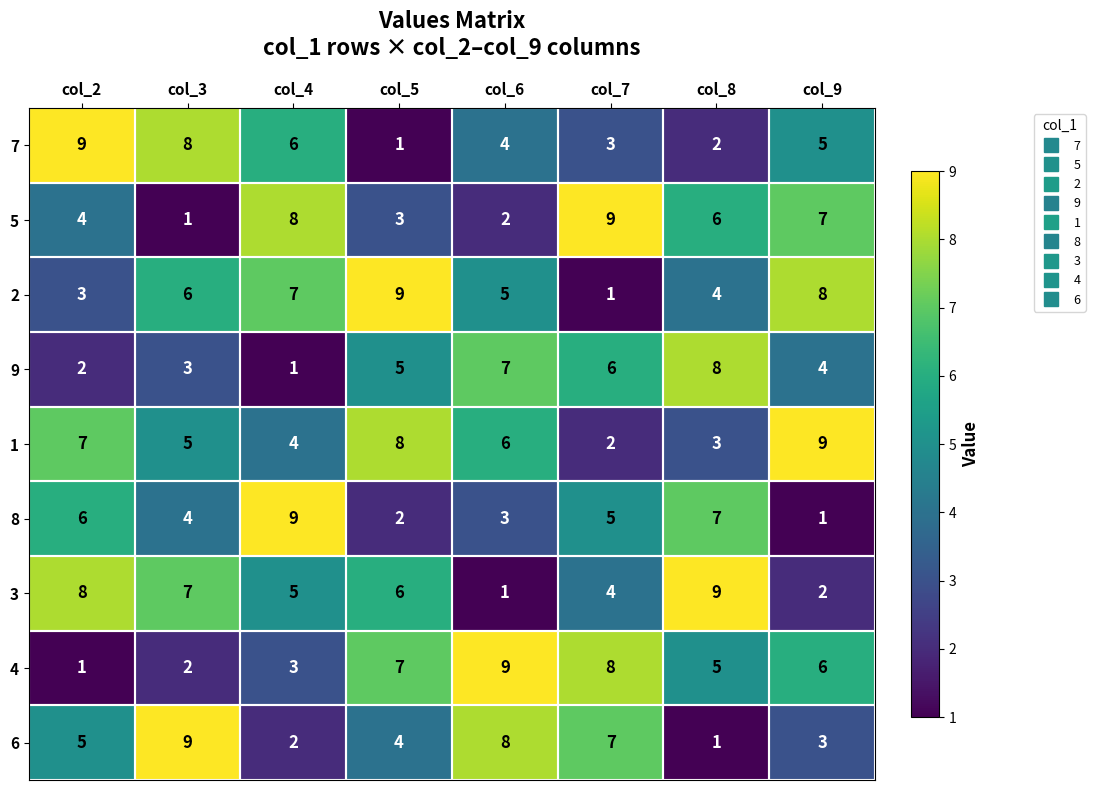

How many 3 values are between 4 and 8?

5